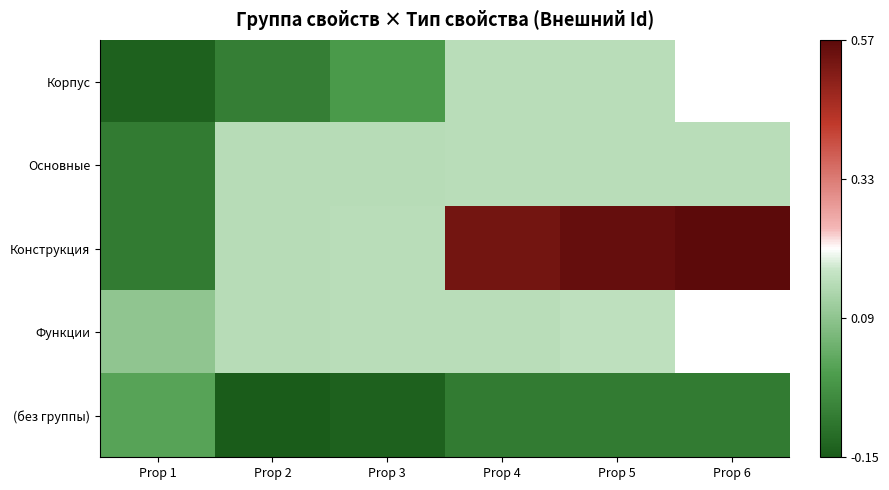

Which category has the lowest value across all series?

Prop 2